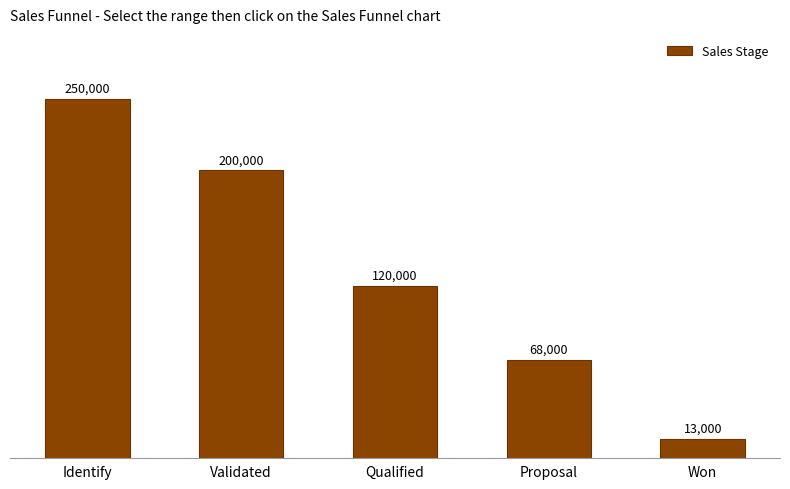

Reading left to right, list all the values displayed in this chart.

250000	200000	120000	68000	13000